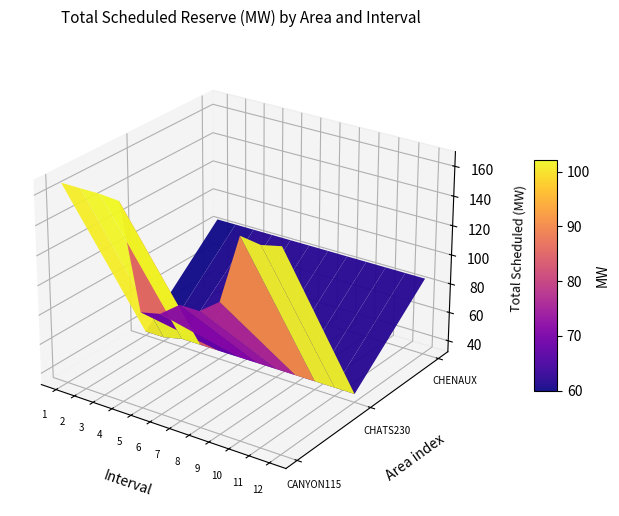

Rank the series by their average value, from highest to lowest.

CANYON115, CHENAUX, CHATS230